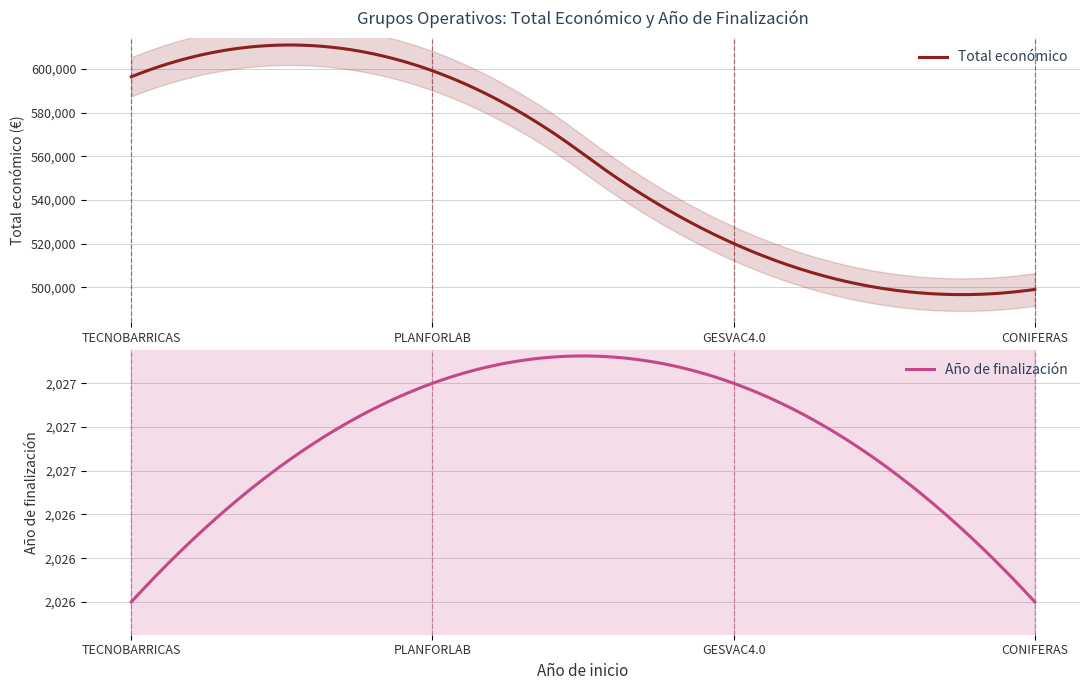

Which has a higher value, TECNOBARRICAS or GESVAC4.0?

TECNOBARRICAS